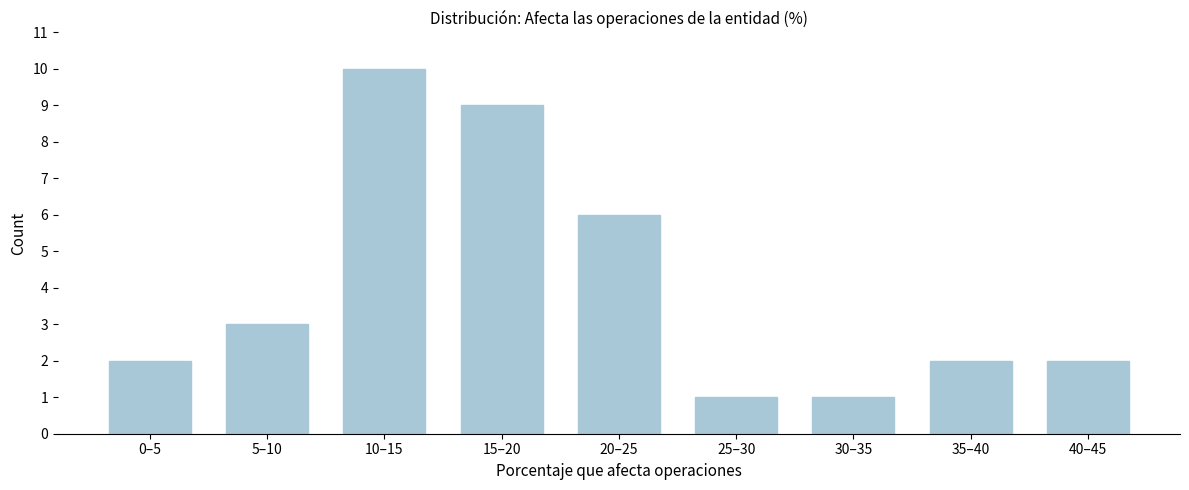

Reading left to right, what are all the values shown in this chart?

0–5=2	5–10=3	10–15=10	15–20=9	20–25=6	25–30=1	30–35=1	35–40=2	40–45=2